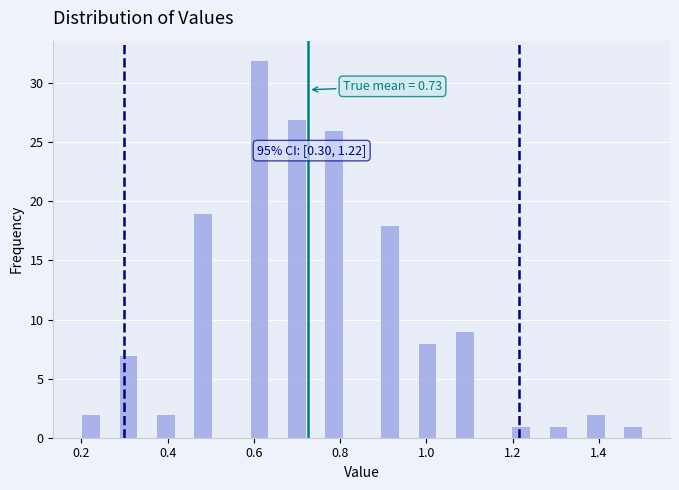

Around what value on the x-axis is the tallest bar? Give the approximate position of its centre, as read against the axis.

0.62